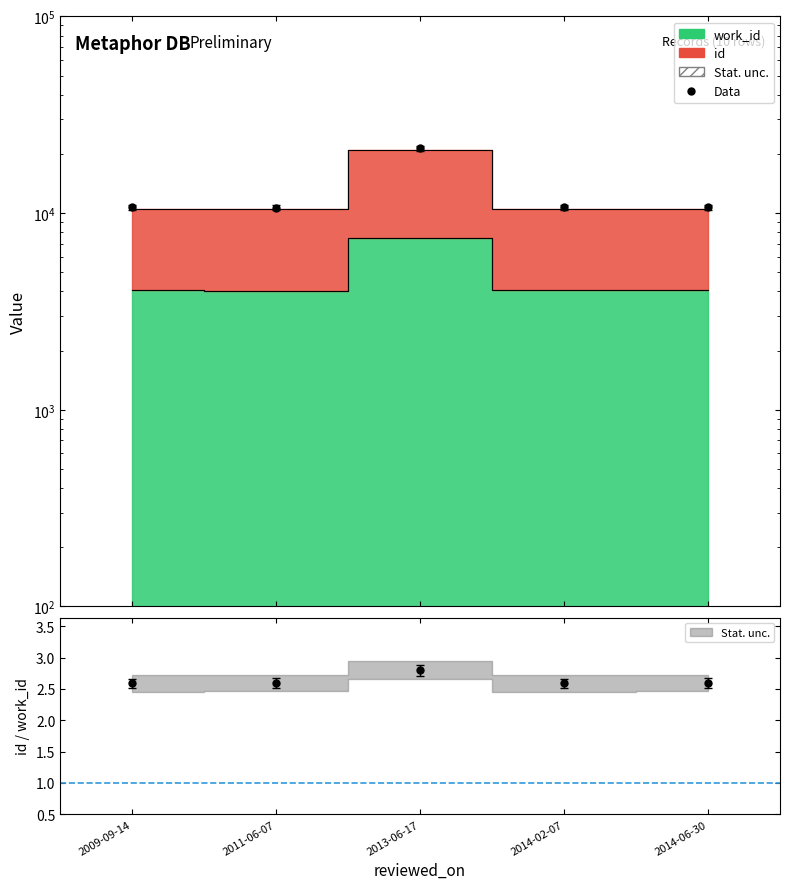

True or false: id and work_id intersect in this chart.

False